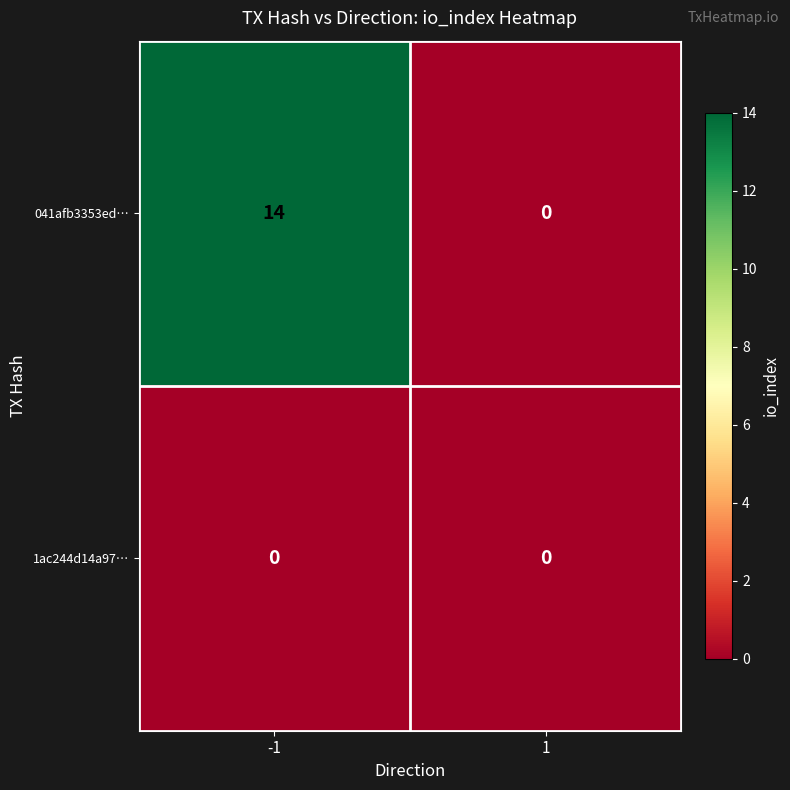

What is the sum of the 041afb3353ed… values at 1 and -1?

14